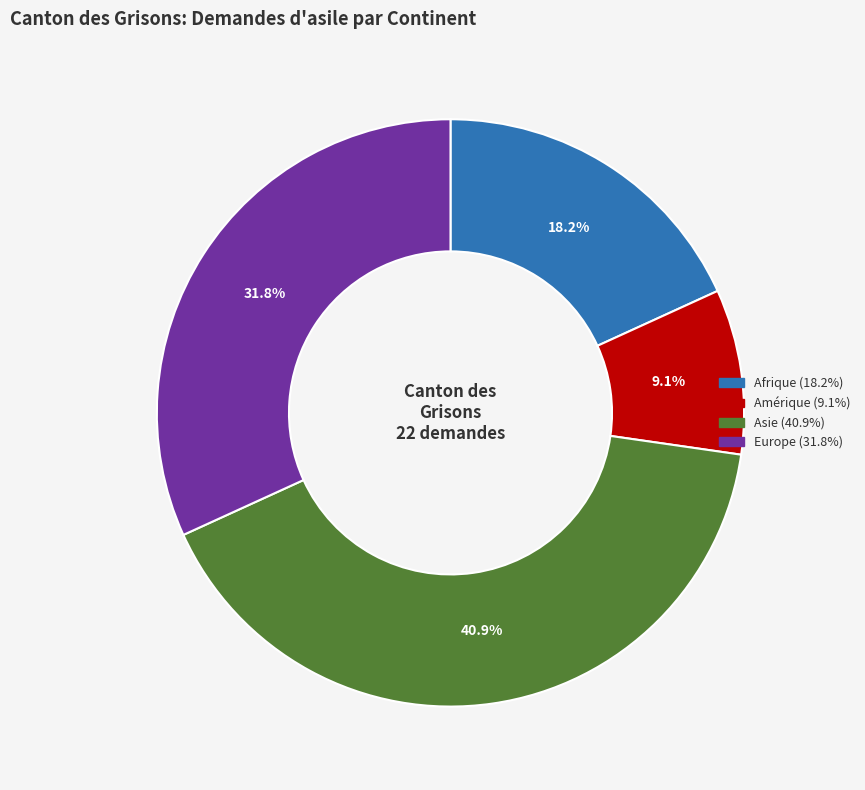

Which has a higher value, Europe or Asie?

Asie